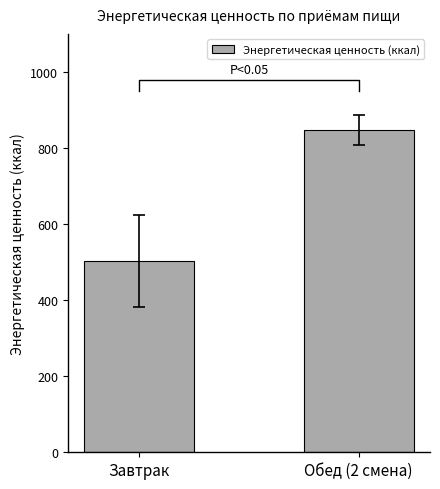

List the labels in order of value, smallest first.

Завтрак, Обед (2 смена)